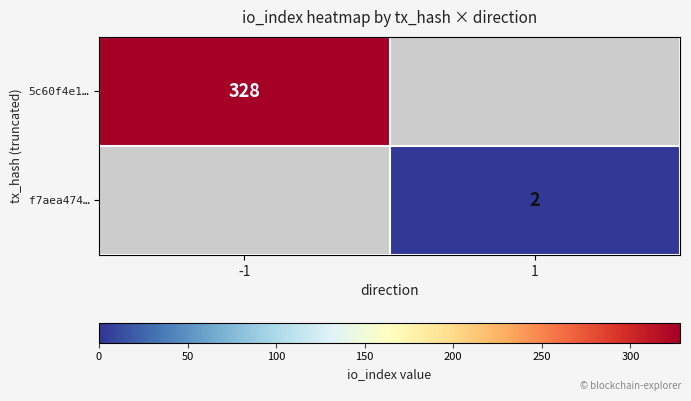

The value of f7aea474… at 1 is 4. True or false?

False